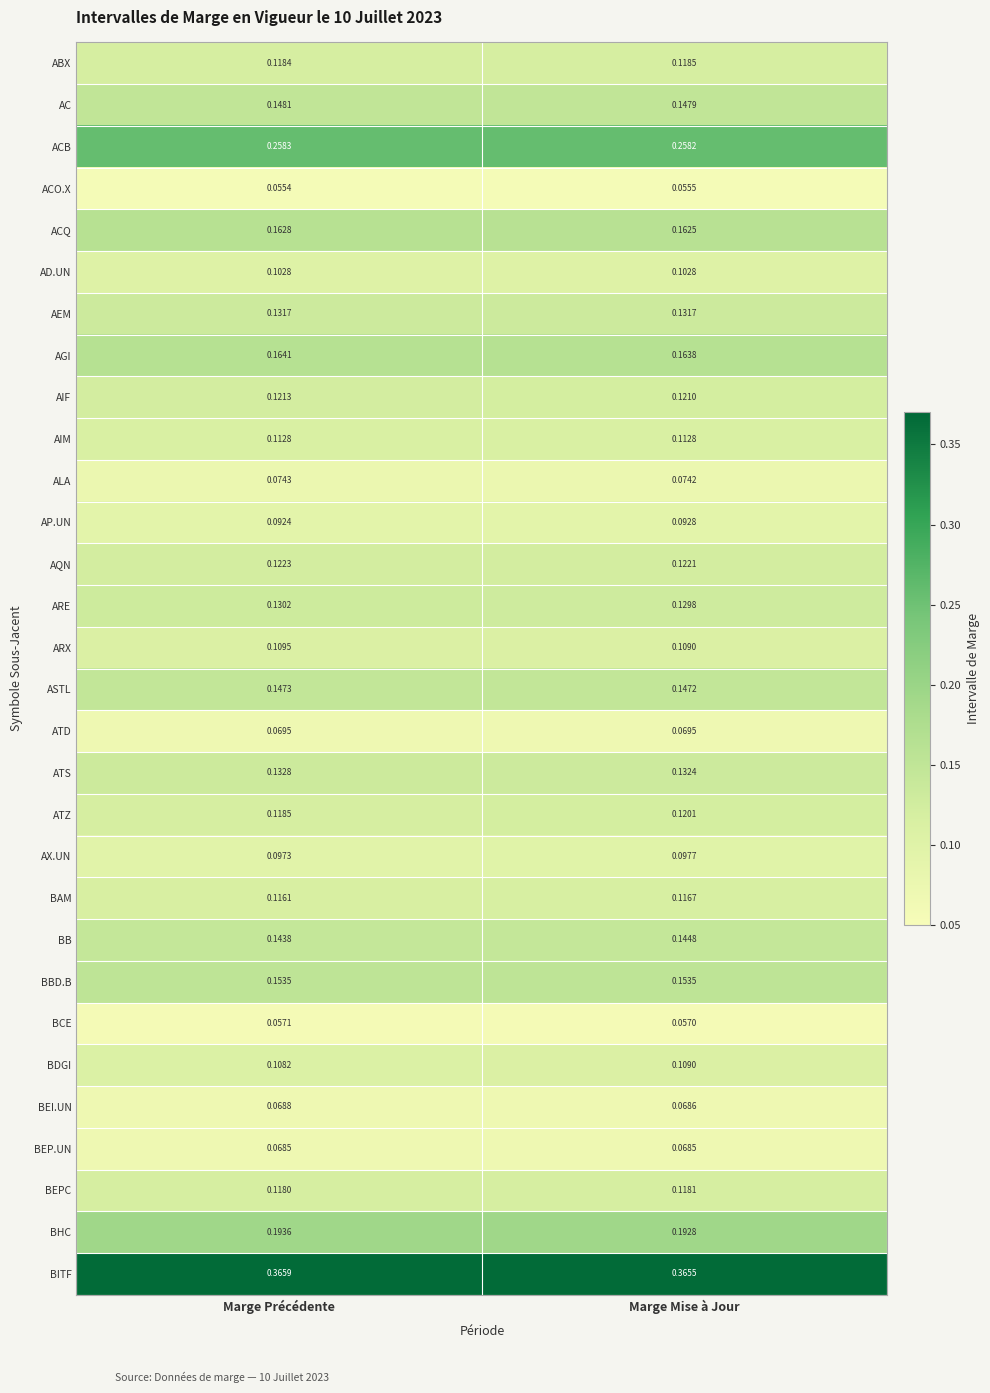

Rank the categories by AX.UN value from highest to lowest.

Marge Mise à Jour, Marge Précédente